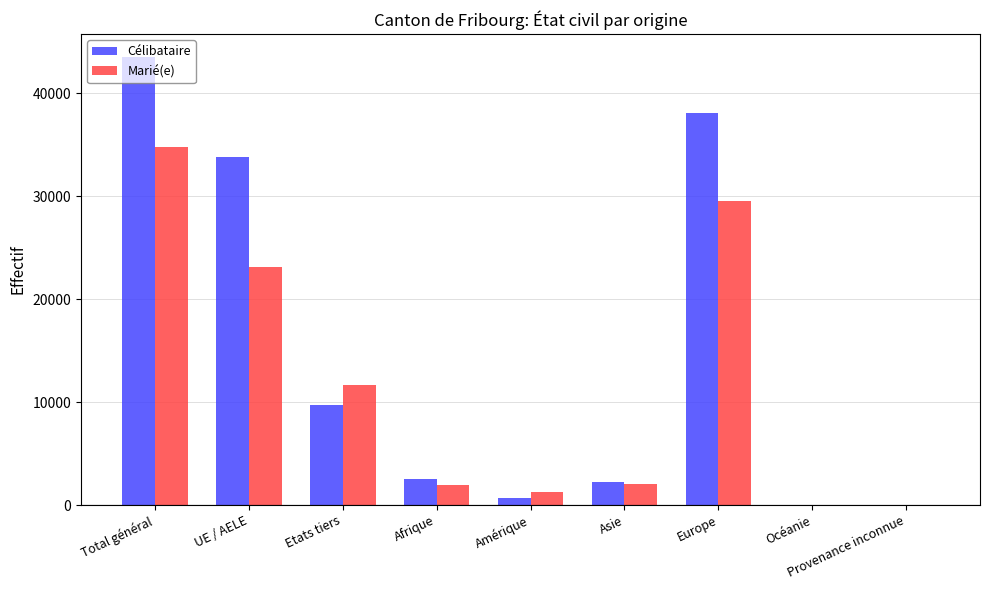

What is the sum of the Célibataire values at Provenance inconnue and Etats tiers?

9767